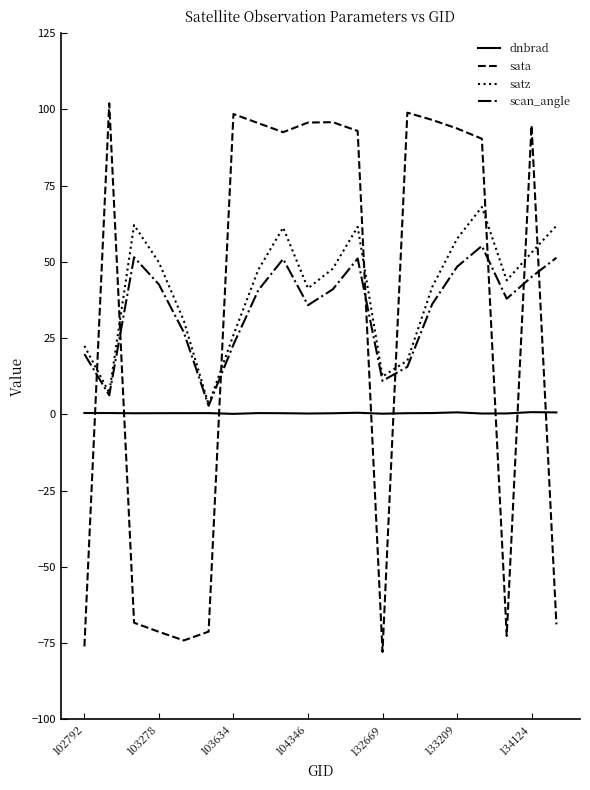

How many values in the scan_angle series exceed 40?

10